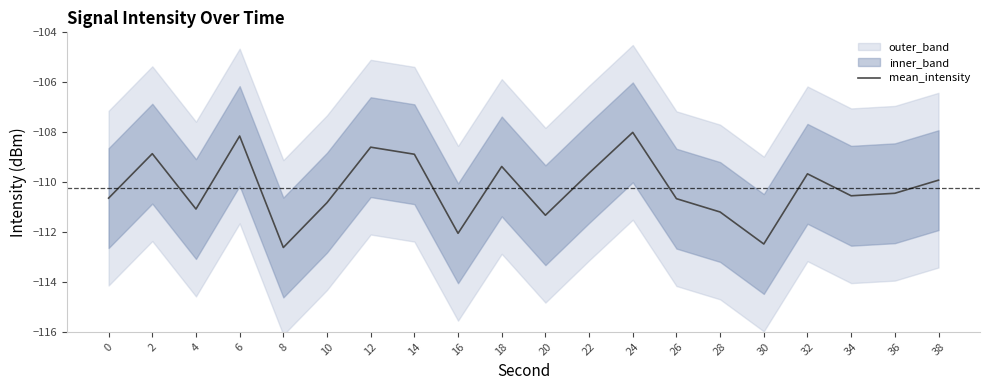

Which label corresponds to the largest value in the chart?

24